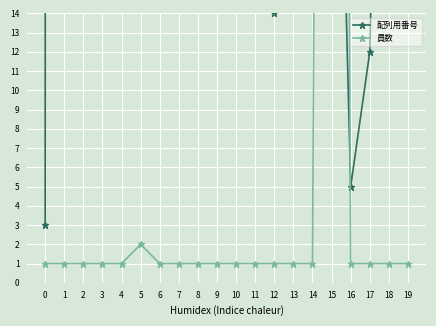

Reading right to left, transcribe all the data shown in this chart.

配列用番号: 19=74	18=54	17=12	16=5	15=44	14=24	13=15	12=14	11=68	10=52	9=530	8=724	7=3413	6=3292	5=1138	4=1137	3=1136	2=1135	1=2019	0=3
員数: 19=1	18=1	17=1	16=1	15=196	14=1	13=1	12=1	11=1	10=1	9=1	8=1	7=1	6=1	5=2	4=1	3=1	2=1	1=1	0=1